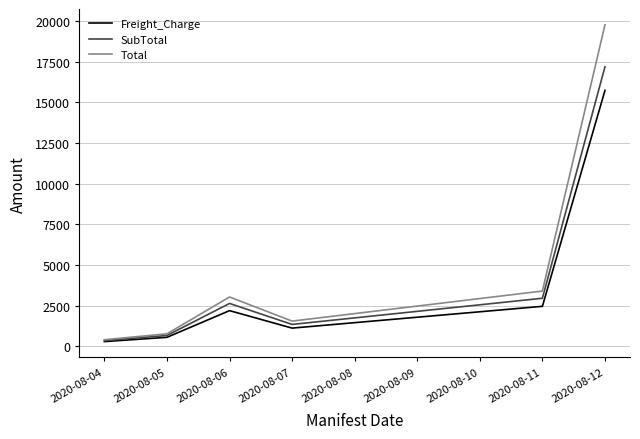

Rank the series by their average value, from highest to lowest.

Total, SubTotal, Freight_Charge